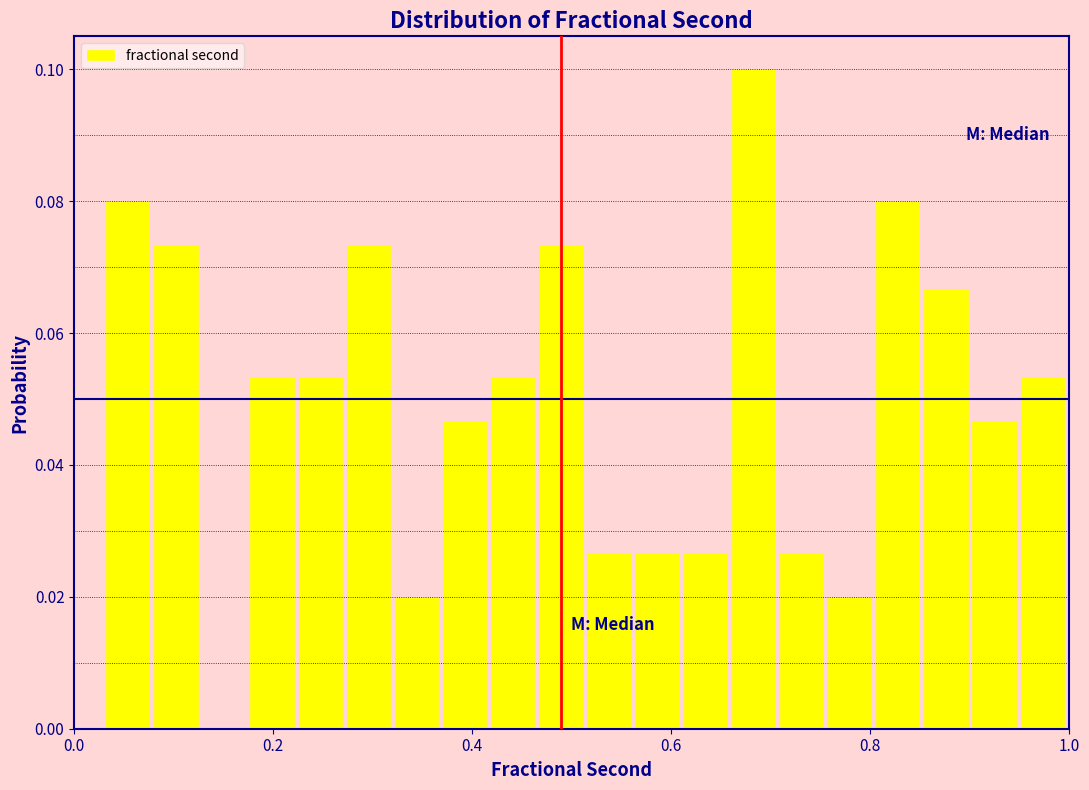

Read against the x-axis, roughly where is the centre of the tallest bar?

0.68